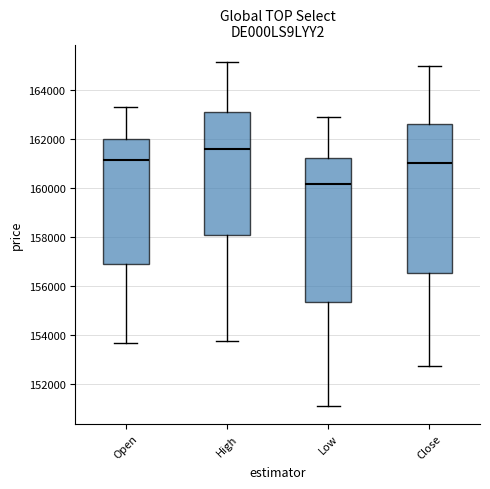

Reading left to right, transcribe this box plot: for each box, give where its median line is, the range the box spans, and where its two whiskers end, as read against the y-axis. The values are not printed on the chart, so give them approximately, as read against the axis.

Open: median 161200, box 157000 to 162000, whiskers 153600 to 163200
High: median 161600, box 158000 to 163200, whiskers 153800 to 165200
Low: median 160200, box 155400 to 161200, whiskers 151000 to 162800
Close: median 161000, box 156600 to 162600, whiskers 152800 to 165000